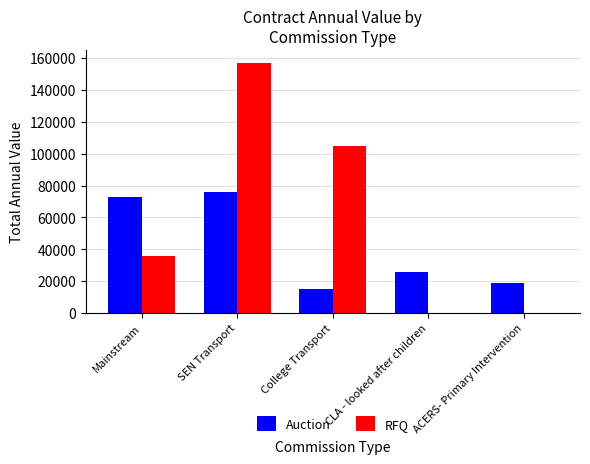

Is the value of Auction at SEN Transport greater than the value of RFQ at College Transport?

No